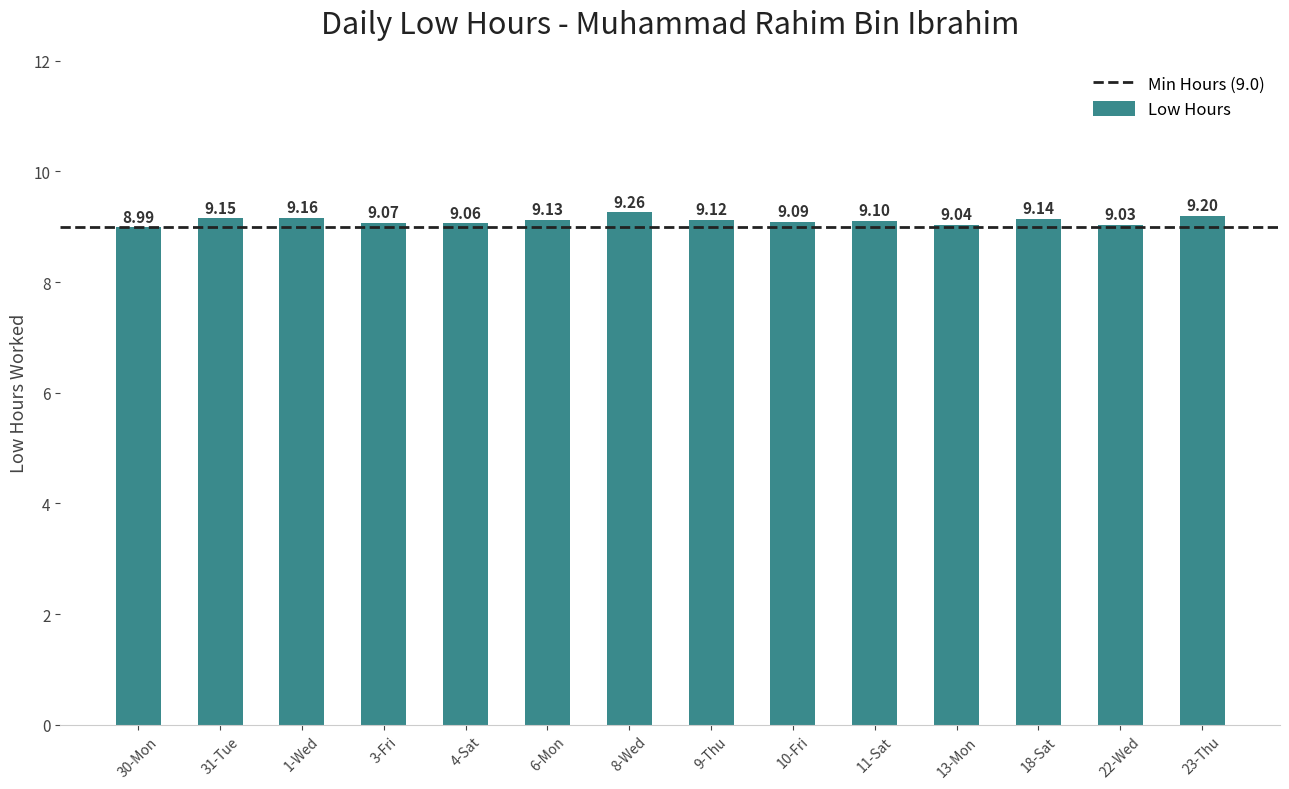

How many categories are shown in the chart?

14